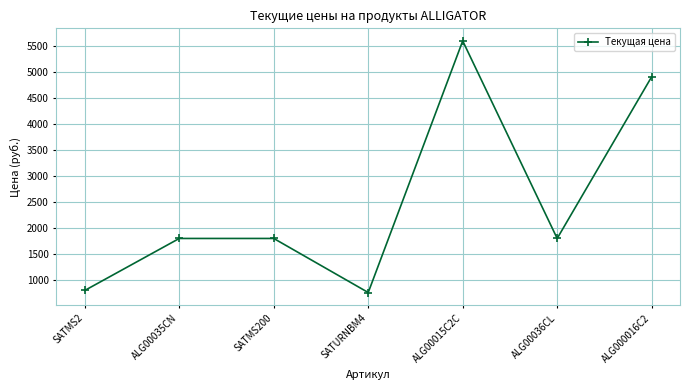

True or false: the data has more than 2 interior local peaks.

False